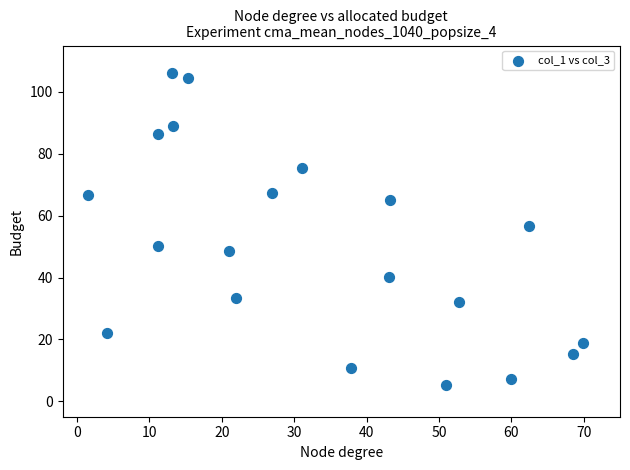

What Y value in the scatter plot is closest to 55?

56.6